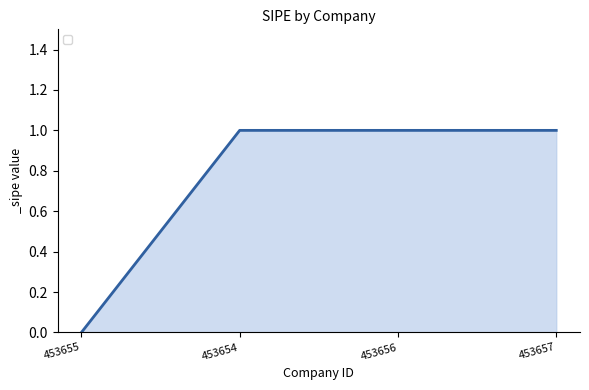

The chart shows a value of 0 at 453655. True or false?

True